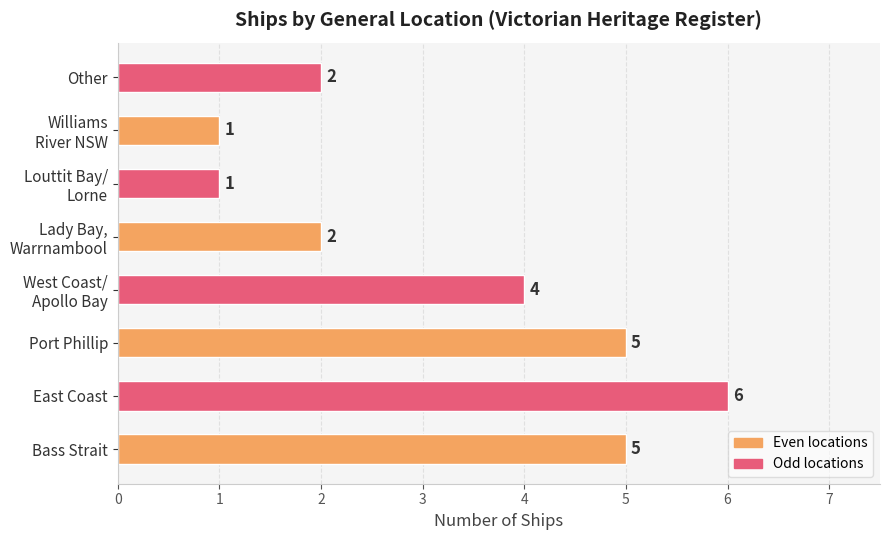

Reading bottom to top, extract all data points from this chart.

5	6	5	4	2	1	1	2